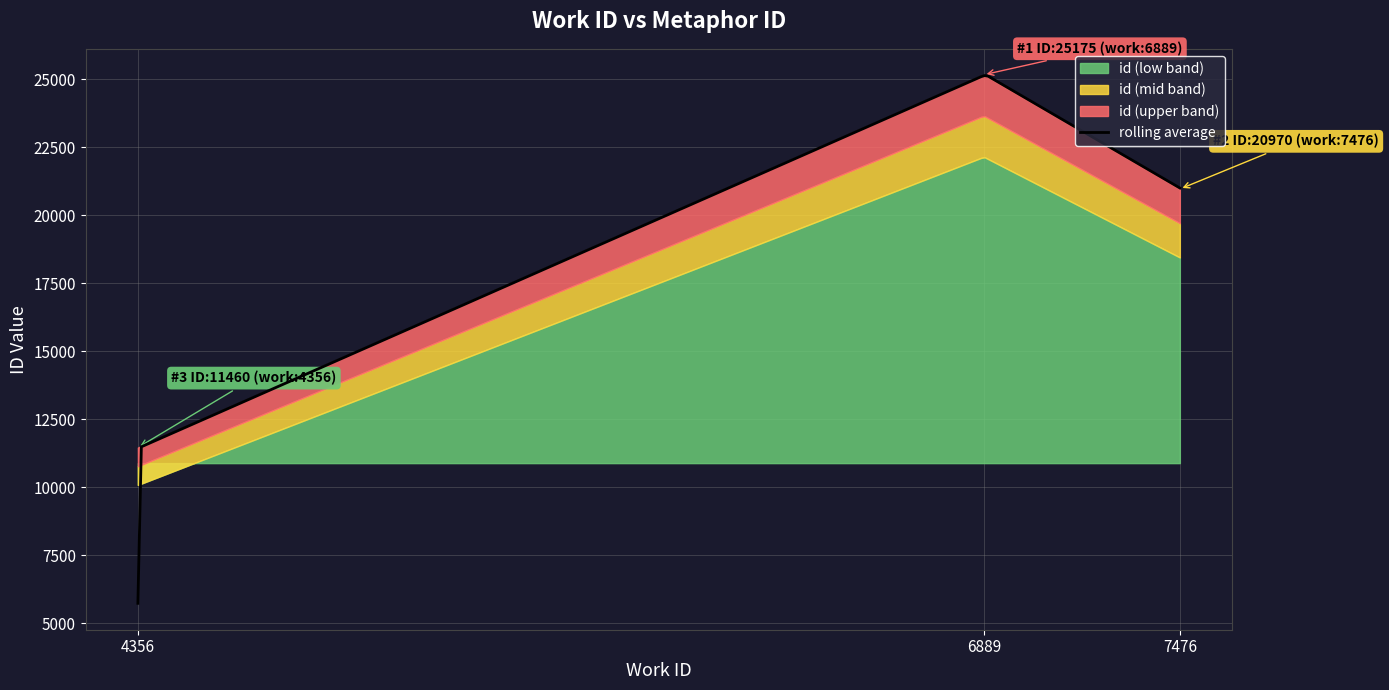

Is it true that the value at 6889 is 25175?

True